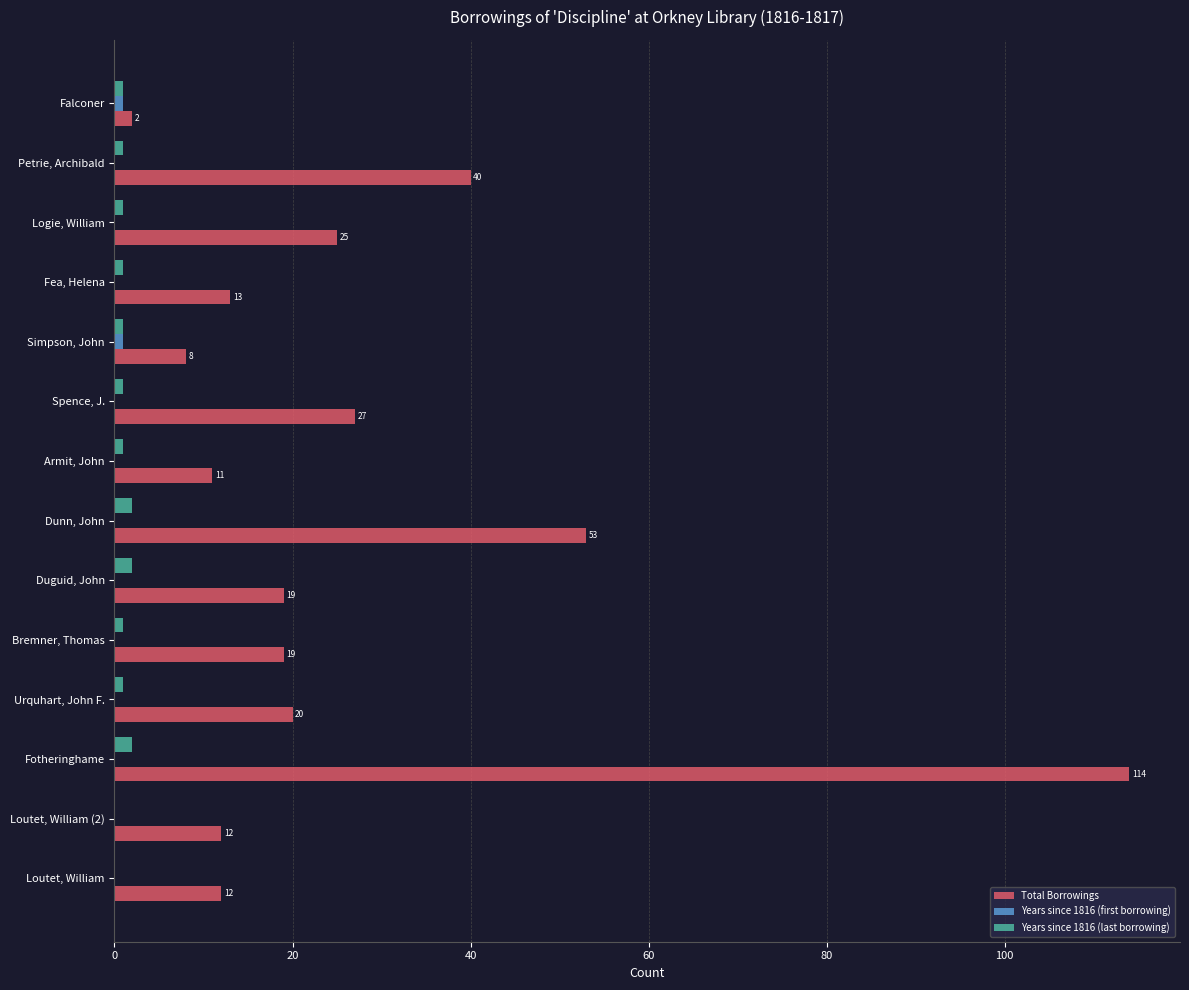

Which label corresponds to the largest value in the chart?

Fotheringhame